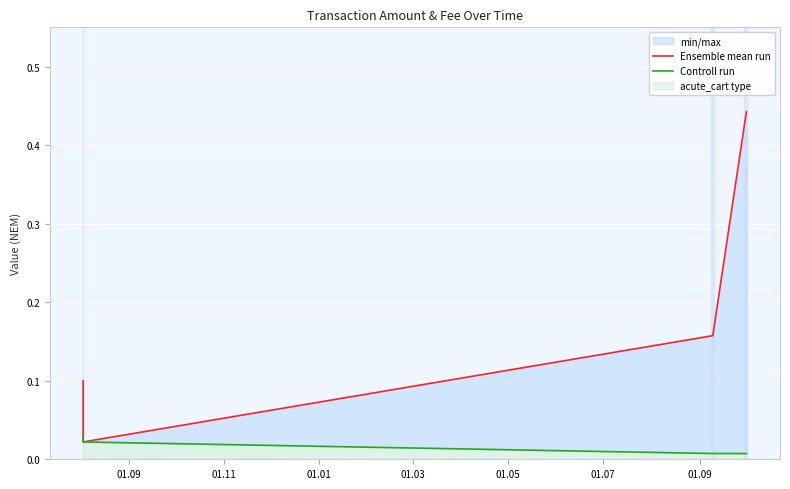

List the series in order of their overall mean, lowest first.

Controll run, Ensemble mean run